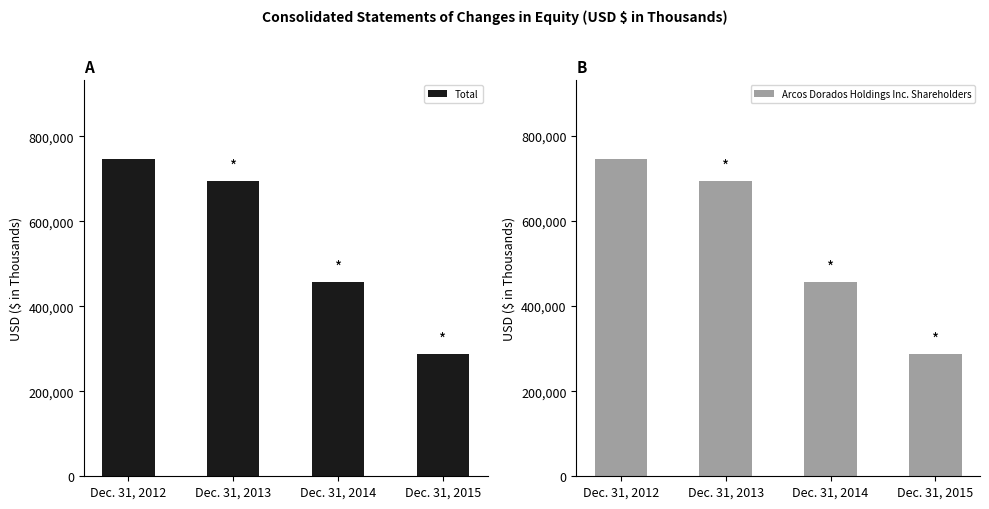

What is the difference between the second highest and second lowest values in the Total series?

237712